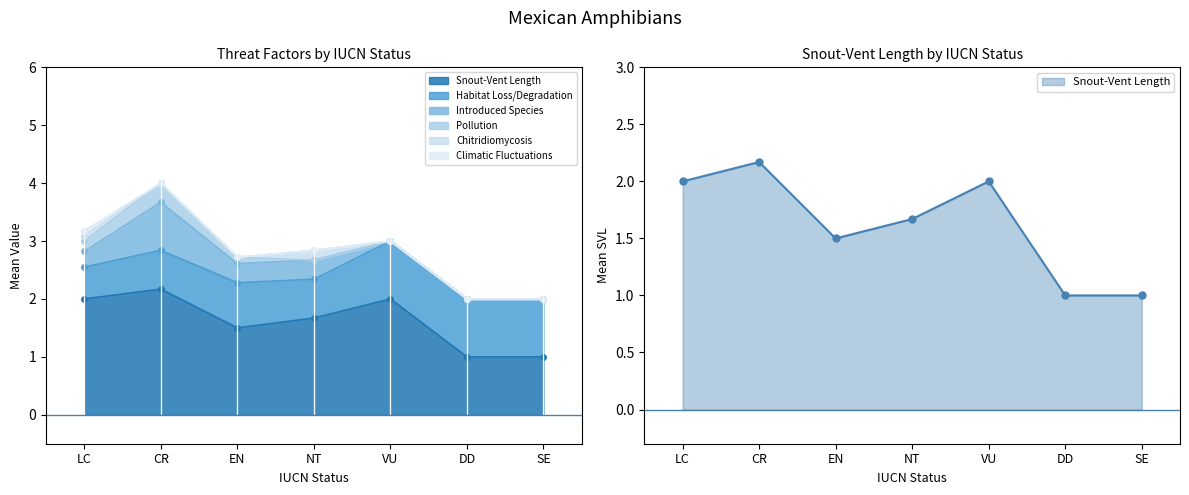

True or false: Pollution has more than 0 interior local peaks.

True